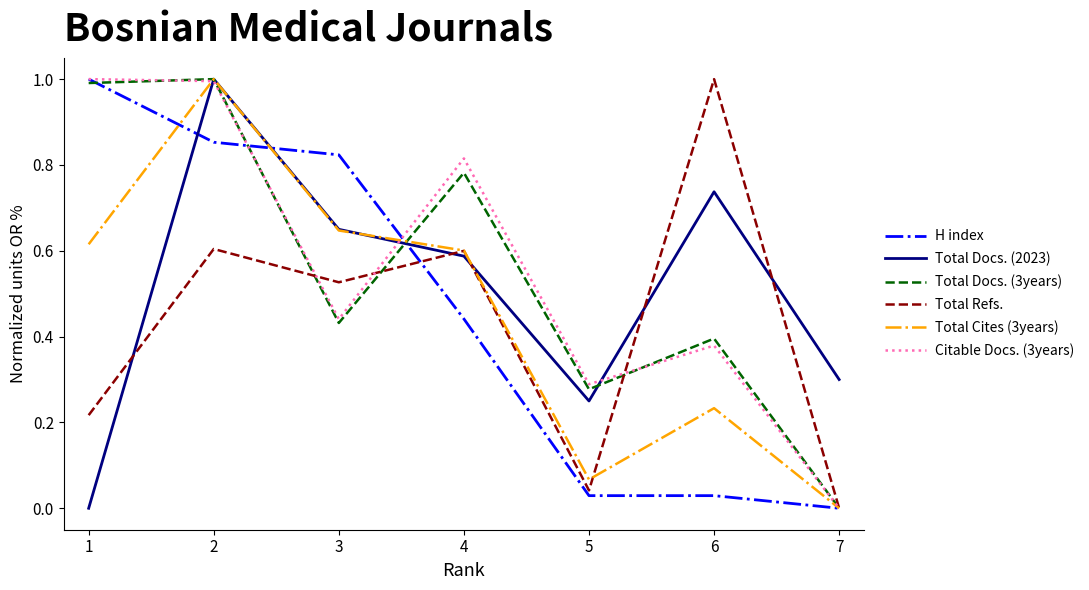

What is the maximum value for Total Docs. (3years)?

1.0